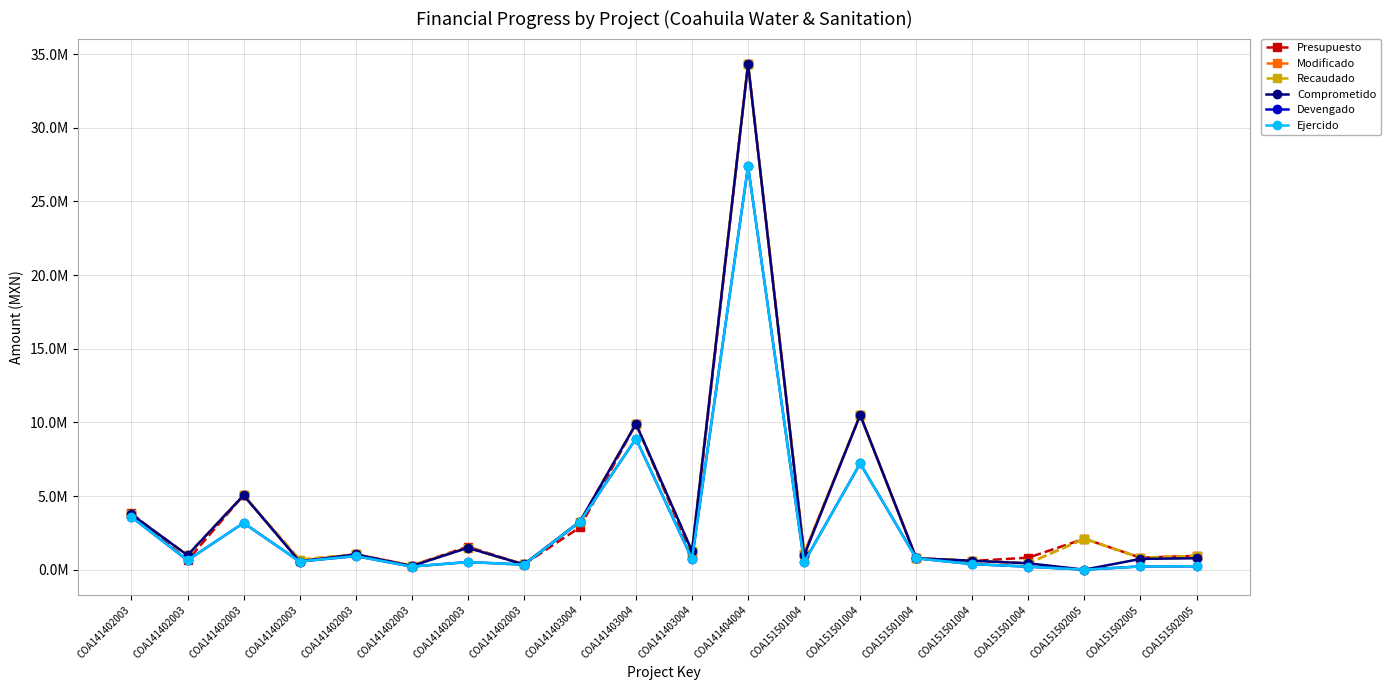

What is the difference between the maximum and second lowest values in the Ejercido series?

27183400.4